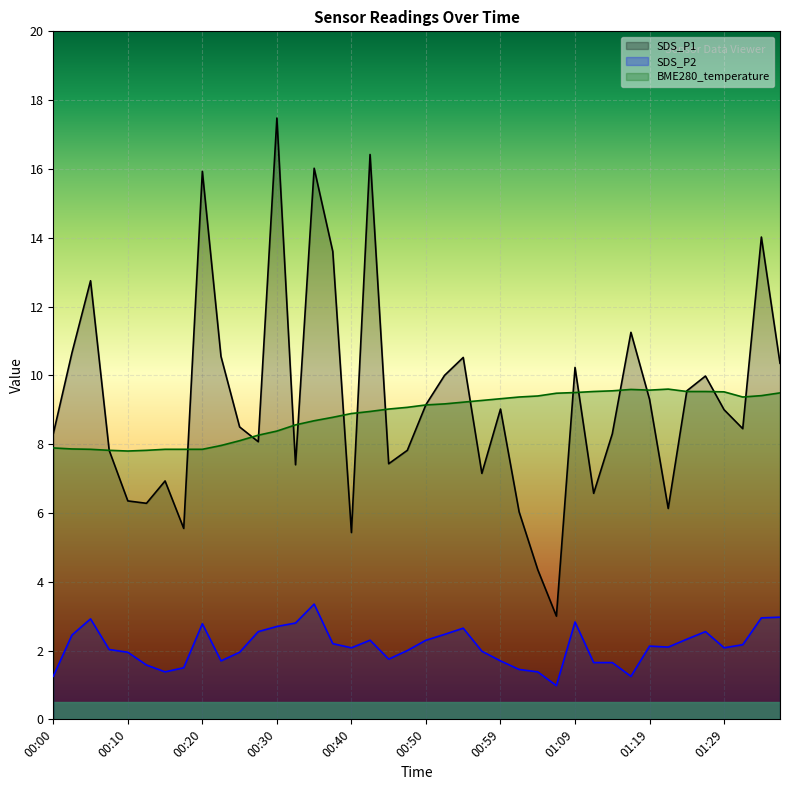

What is the smallest value displayed?

1.0